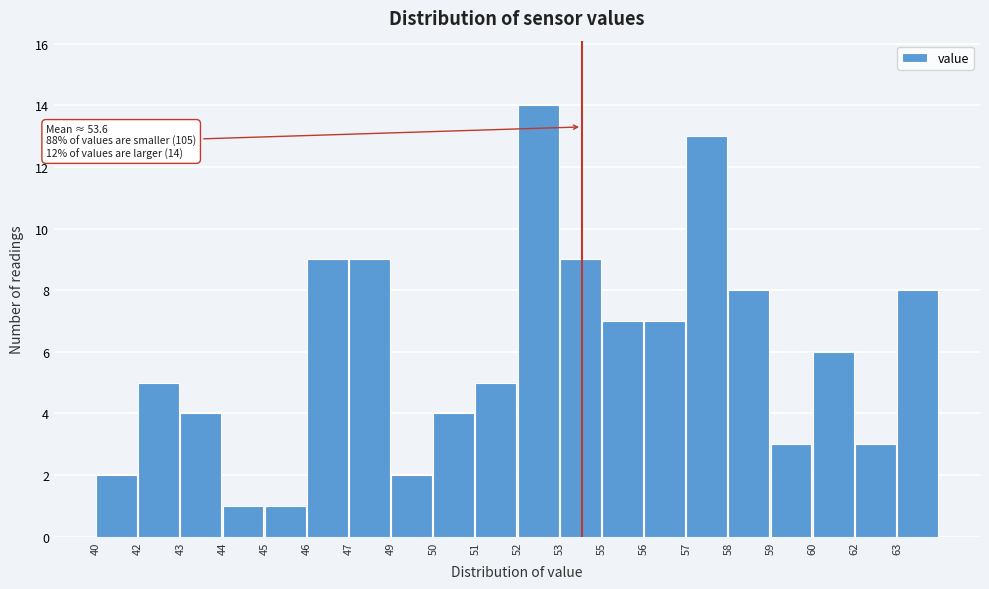

Reading left to right, list all the values displayed in this chart.

40=2	42=5	43=4	44=1	45=1	46=9	47=9	49=2	50=4	51=5	52=14	53=9	55=7	56=7	57=13	58=8	59=3	60=6	62=3	63=8